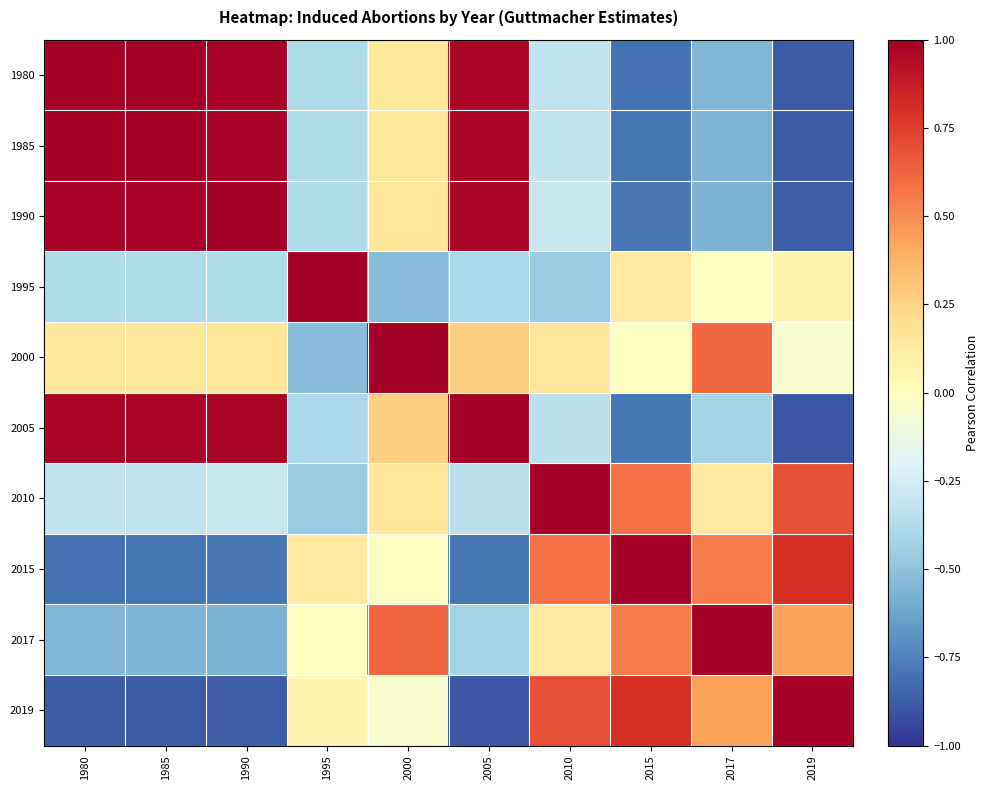

Rank the series at 1985 from highest to lowest value.

1985, 1980, 1990, 2005, 2000, 2010, 1995, 2017, 2015, 2019